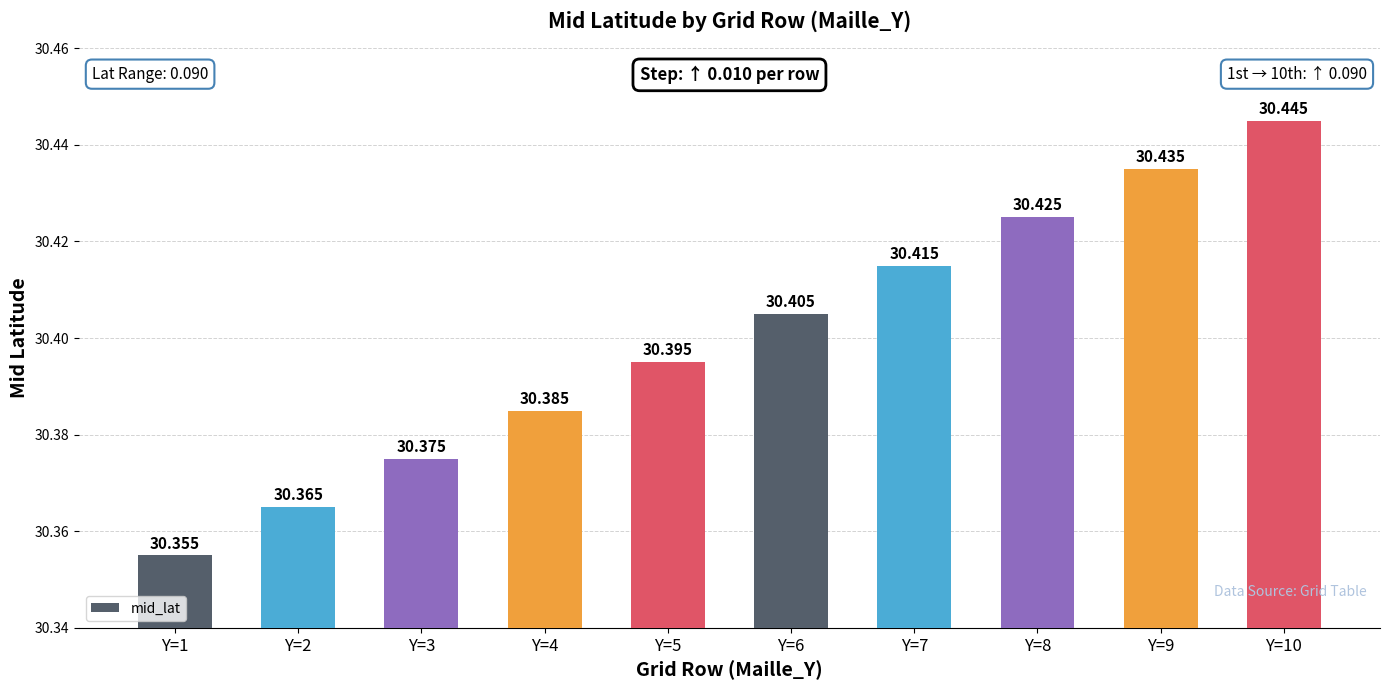

How many values are between 30 and 31?

10